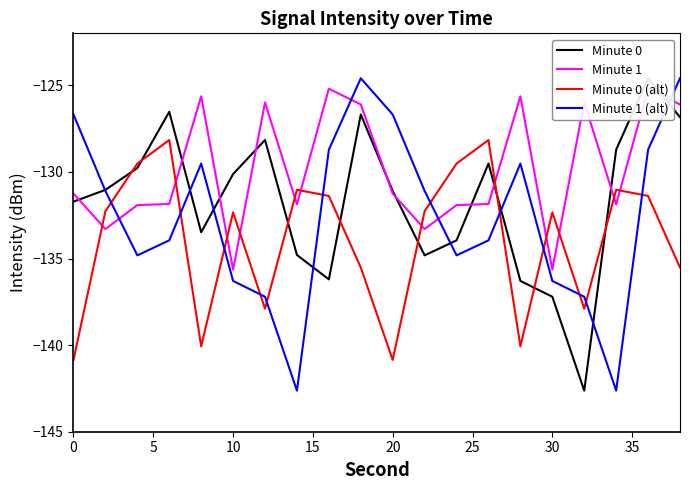

In Minute 1, how many points are higher than both neighbors (excluding endpoints)?

6